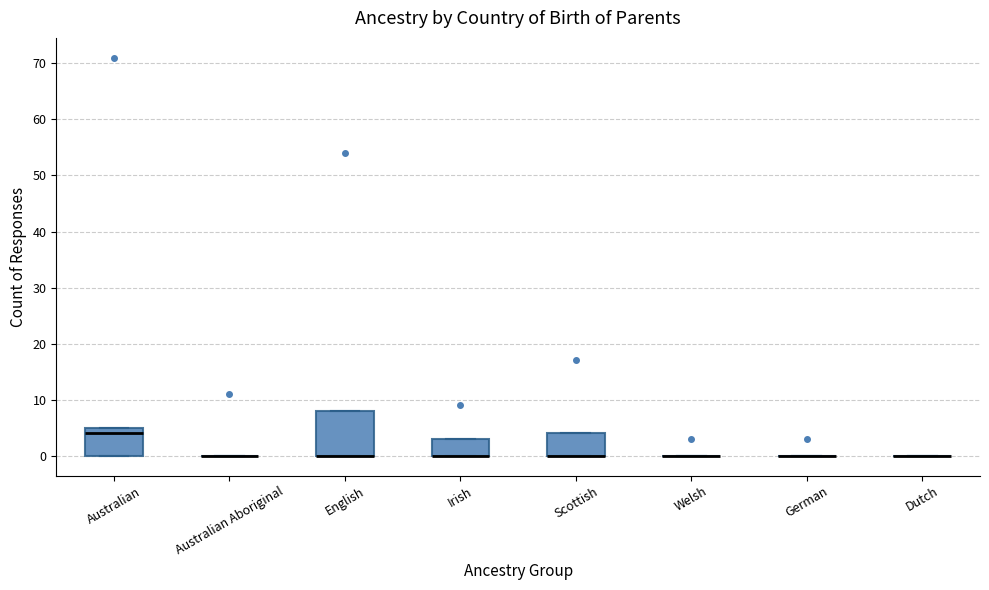

Where is the upper edge of the box for Irish on the y-axis? The values are not printed on the chart, so give them approximately, as read against the axis.

3